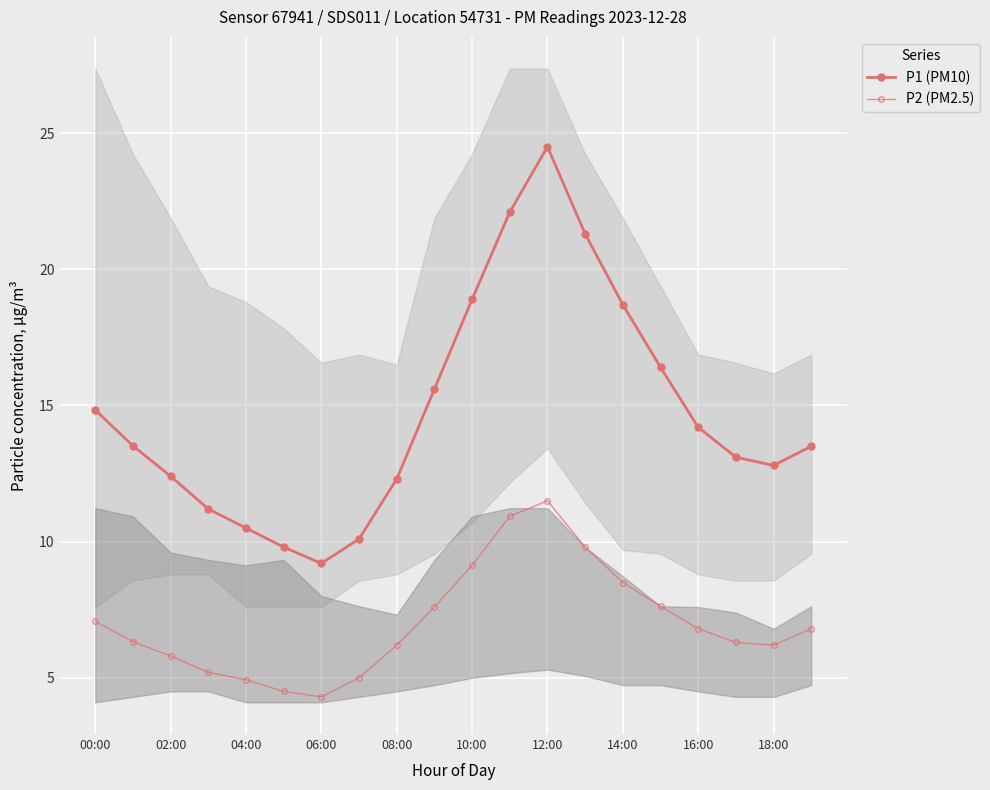

Reading left to right, transcribe all the data shown in this chart.

P1 (PM10): 14.8	13.5	12.4	11.2	10.5	9.8	9.2	10.1	12.3	15.6	18.9	22.1	24.5	21.3	18.7	16.4	14.2	13.1	12.8	13.5
P2 (PM2.5): 7.1	6.3	5.8	5.2	4.9	4.5	4.3	5.0	6.2	7.6	9.1	10.9	11.5	9.8	8.5	7.6	6.8	6.3	6.2	6.8